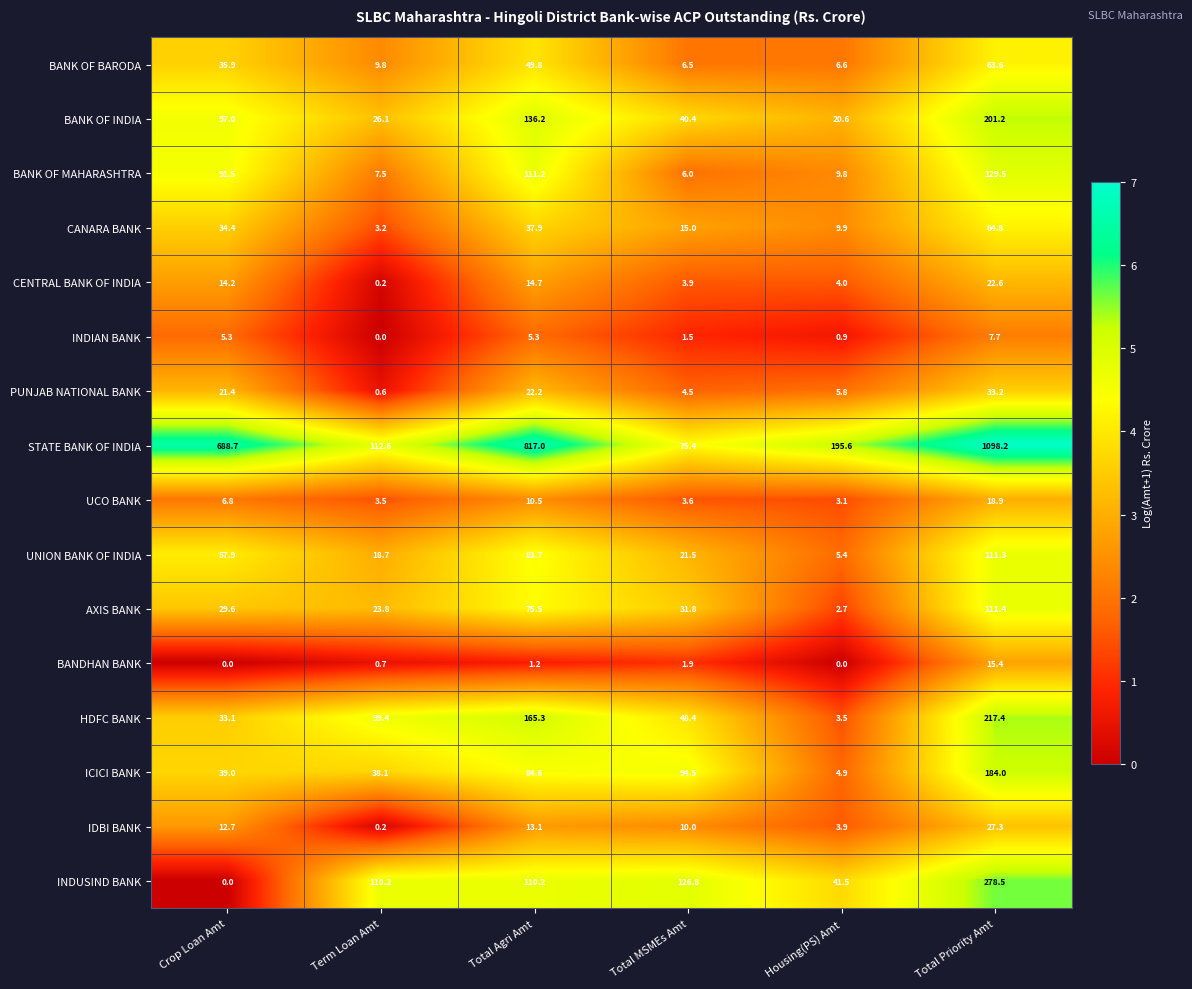

What is the total value across all series at Total Agri Amt?

1738.4